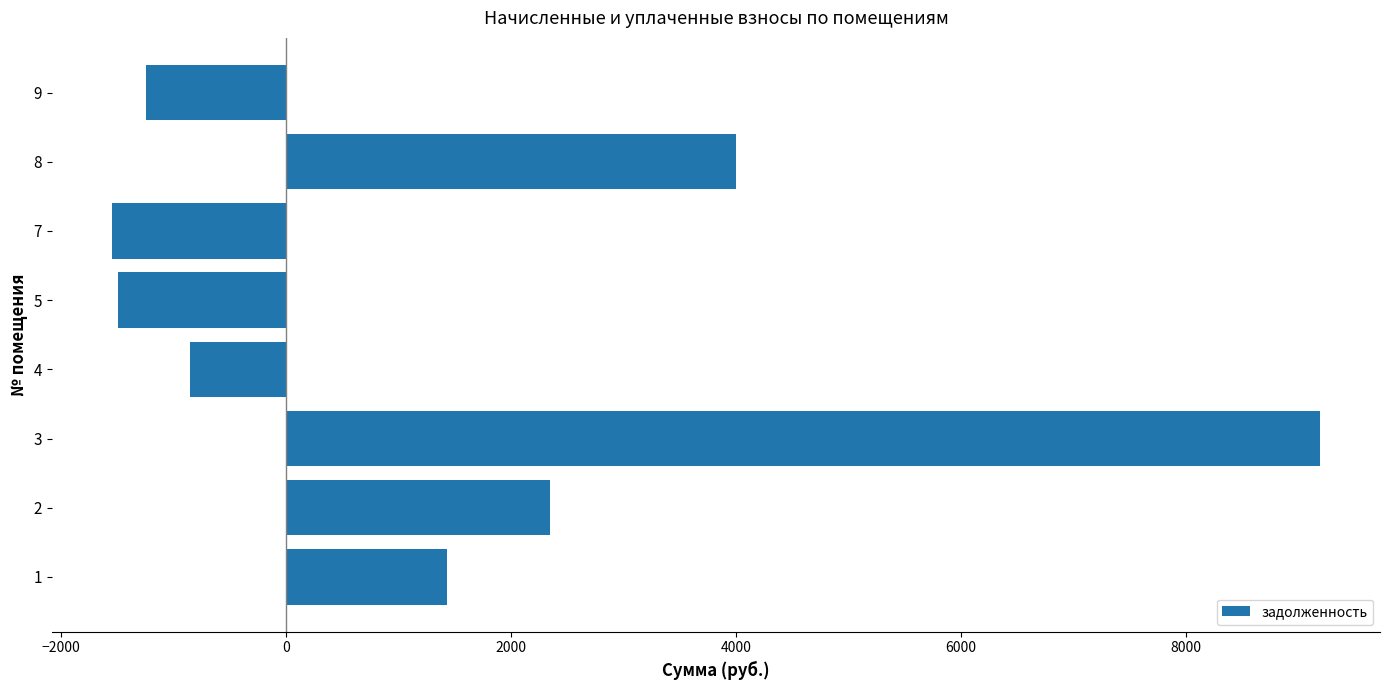

Reading bottom to top, extract all data points from this chart.

1=1435.8	2=2348.0	3=9189.7	4=-853.1	5=-1493.8	7=-1542.1	8=4004.8	9=-1246.6